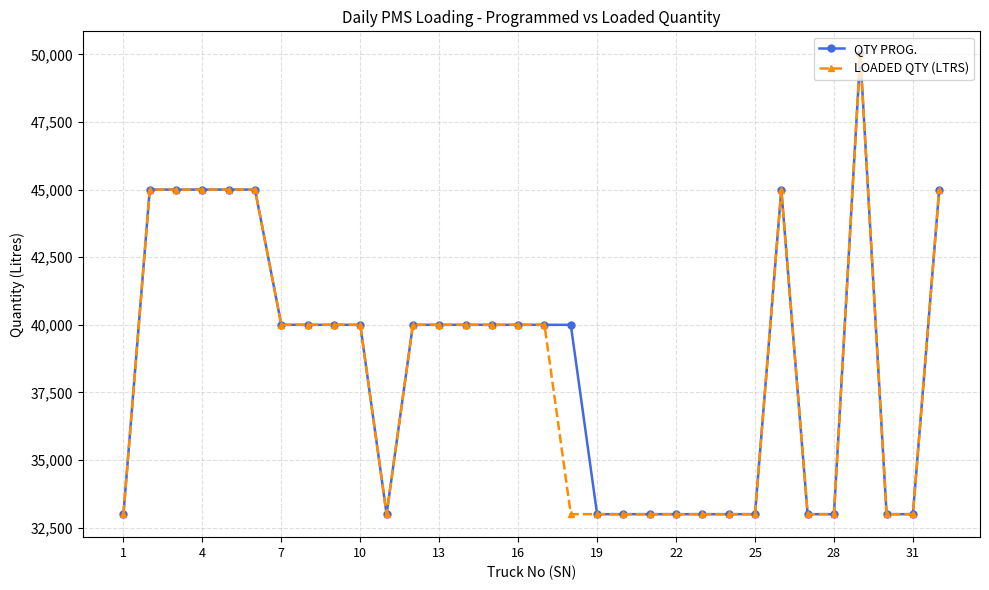

What is the value of the LOADED QTY (LTRS) point at the 3rd from the left?

45000